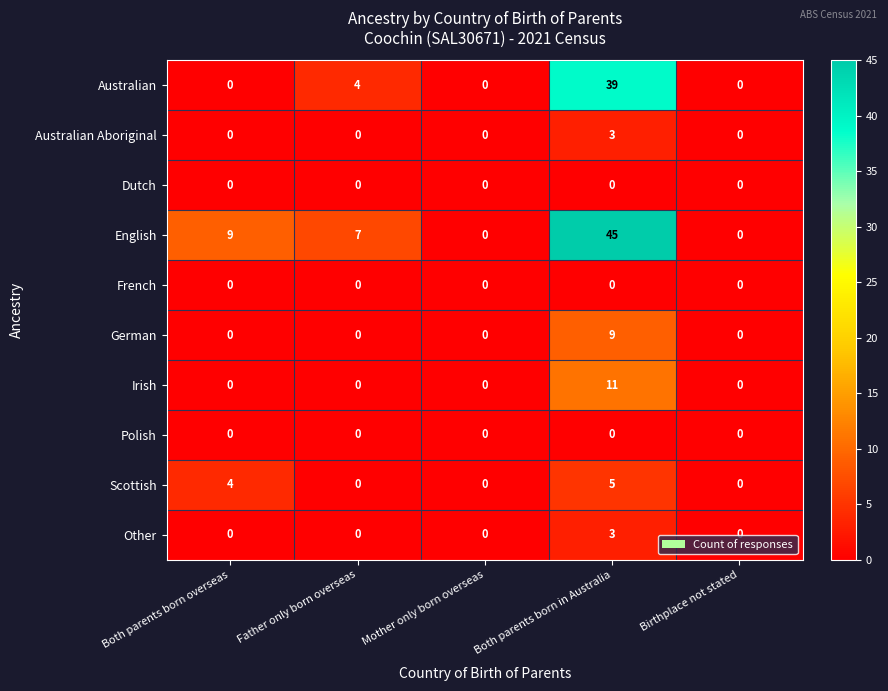

Which series has the largest total across all categories?

English